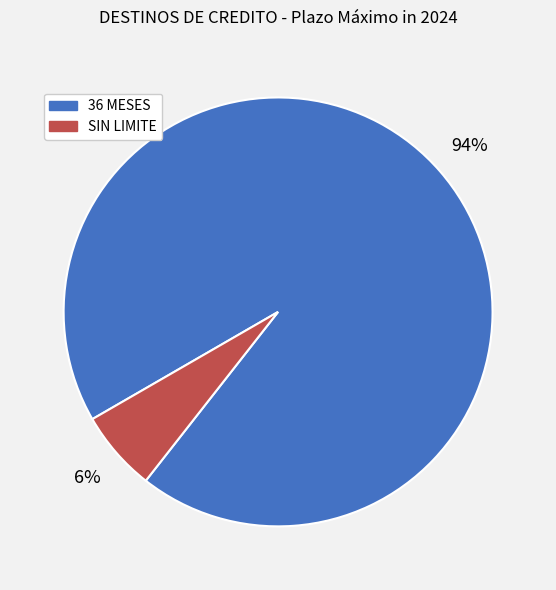

To the nearest percent, what is the average slice percentage?

50%